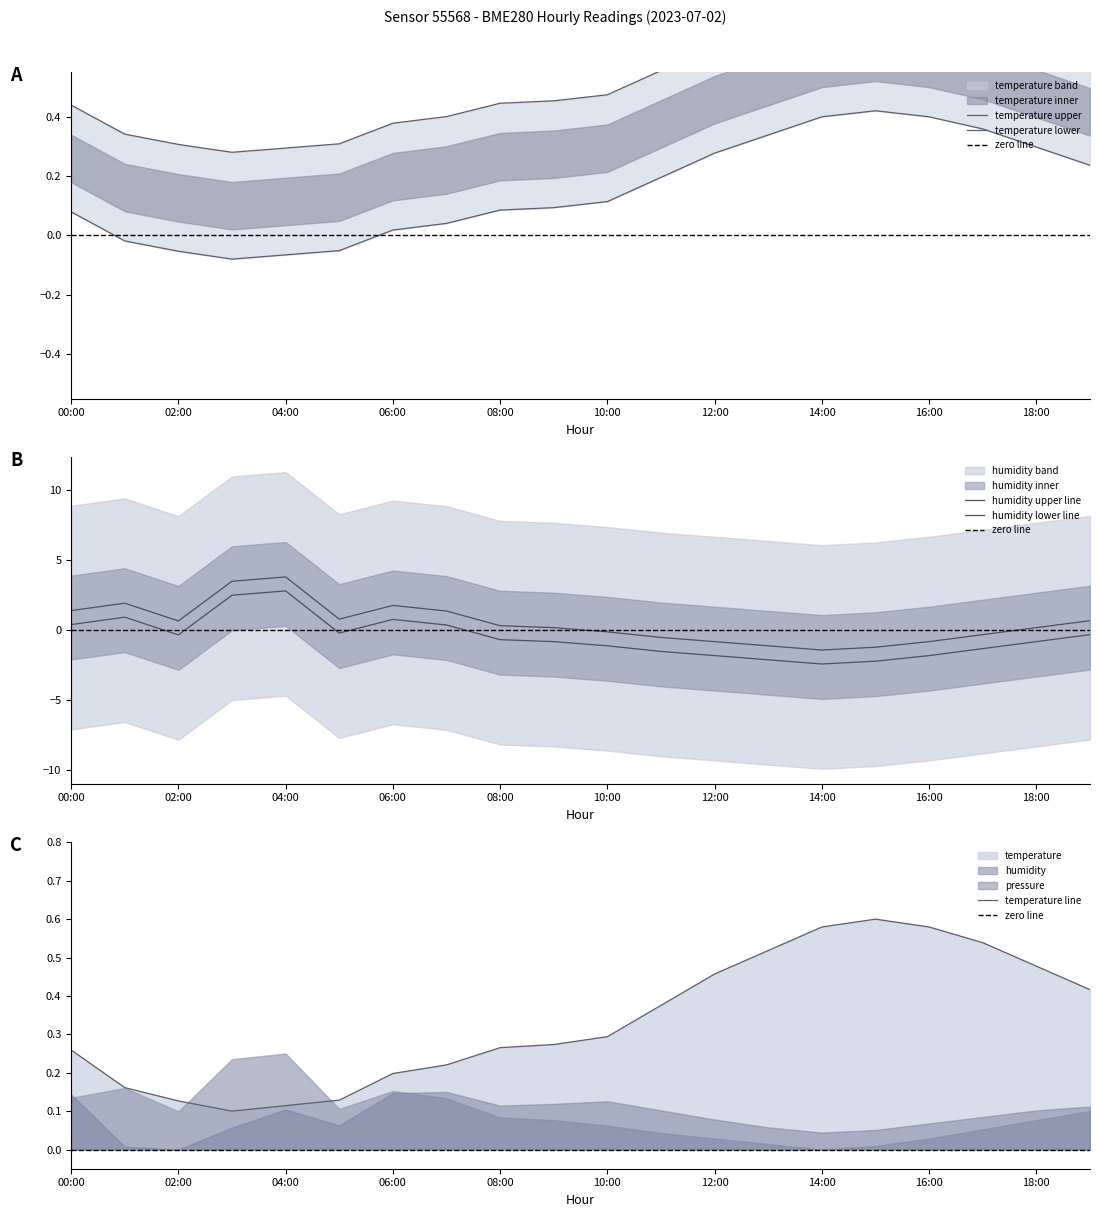

Which label corresponds to the smallest value in the chart?

14:00